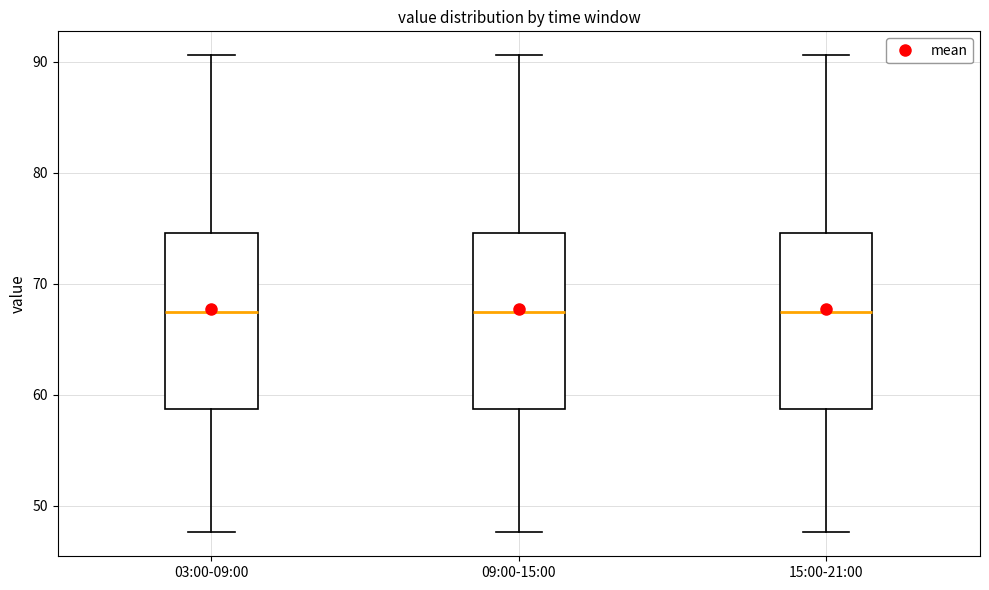

Where is the upper edge of the box for 15:00-21:00 on the y-axis? The values are not printed on the chart, so give them approximately, as read against the axis.

75